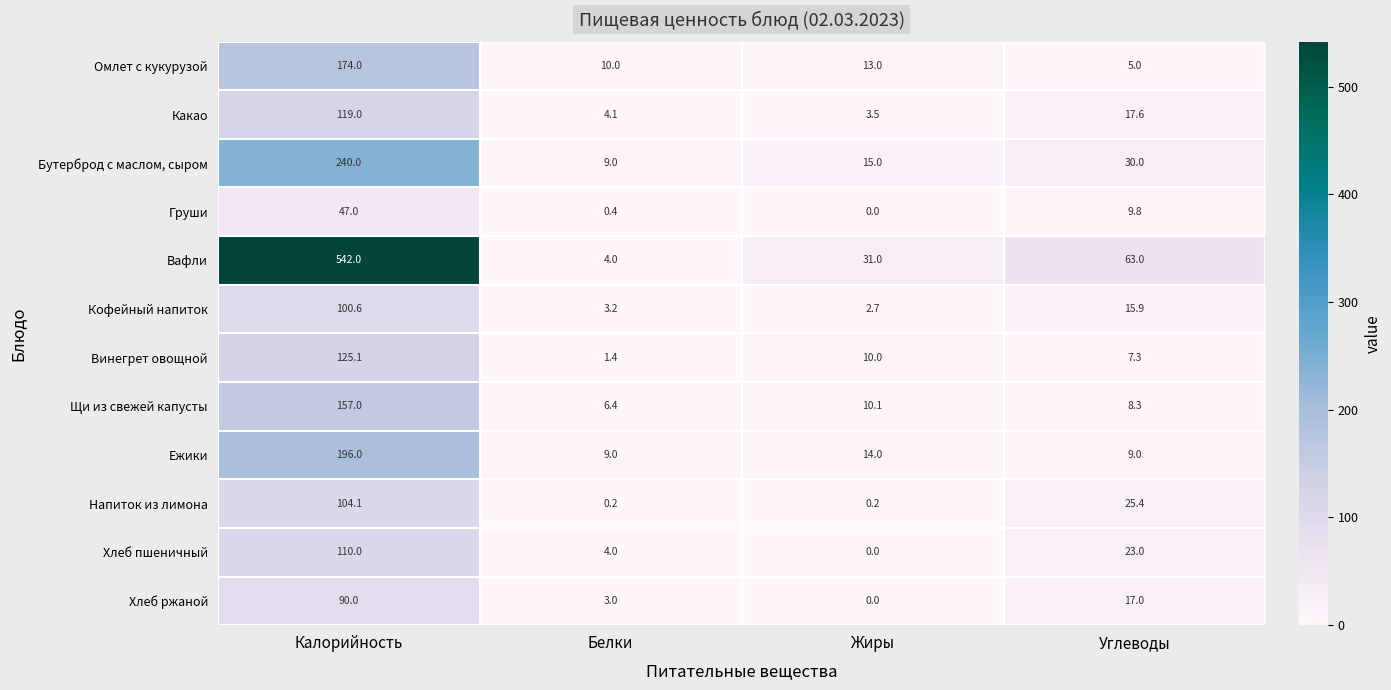

Rank the series at Углеводы from lowest to highest value.

Омлет с кукурузой, Винегрет овощной, Щи из свежей капусты, Ежики, Груши, Кофейный напиток, Хлеб ржаной, Какао, Хлеб пшеничный, Напиток из лимона, Бутерброд с маслом, сыром, Вафли